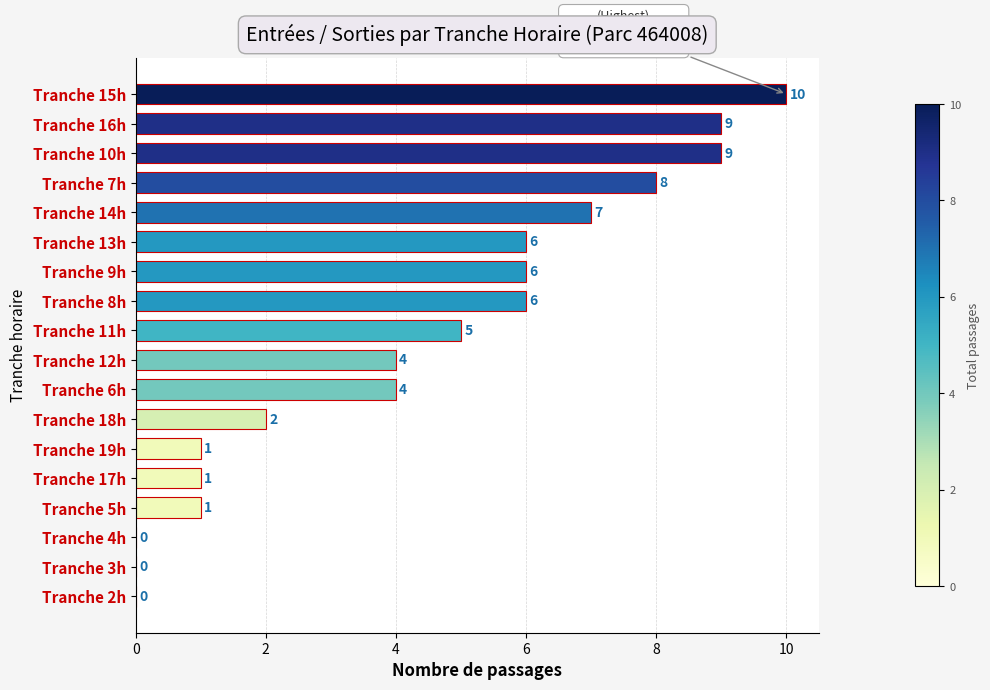

Which label corresponds to the largest value in the chart?

Tranche 15h